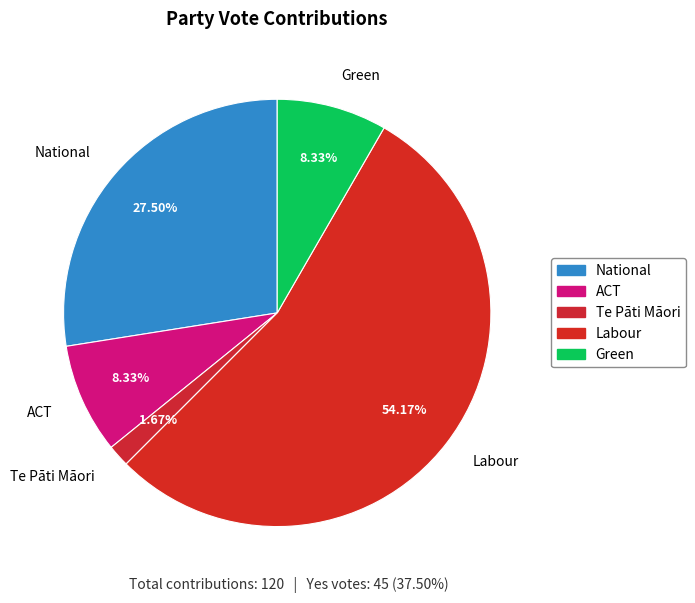

Is Labour the majority of the pie?

Yes